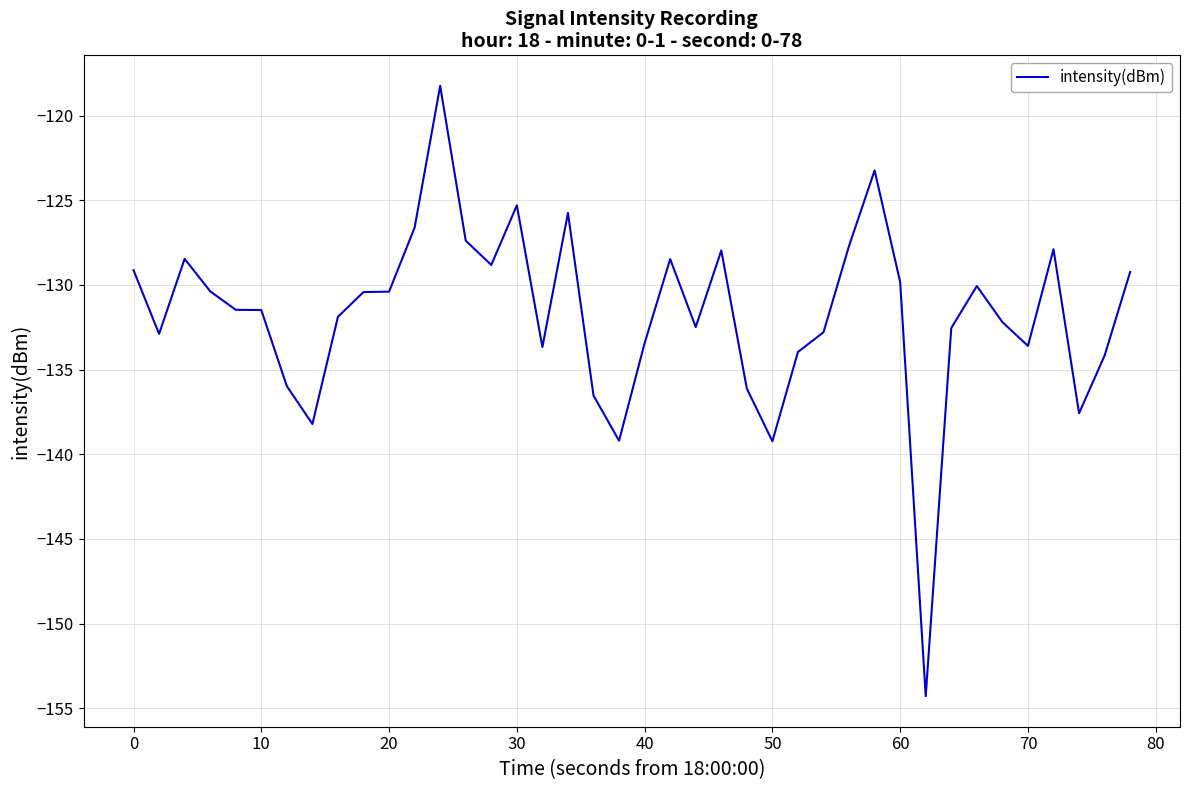

What is the difference between the maximum and minimum values?

36.0